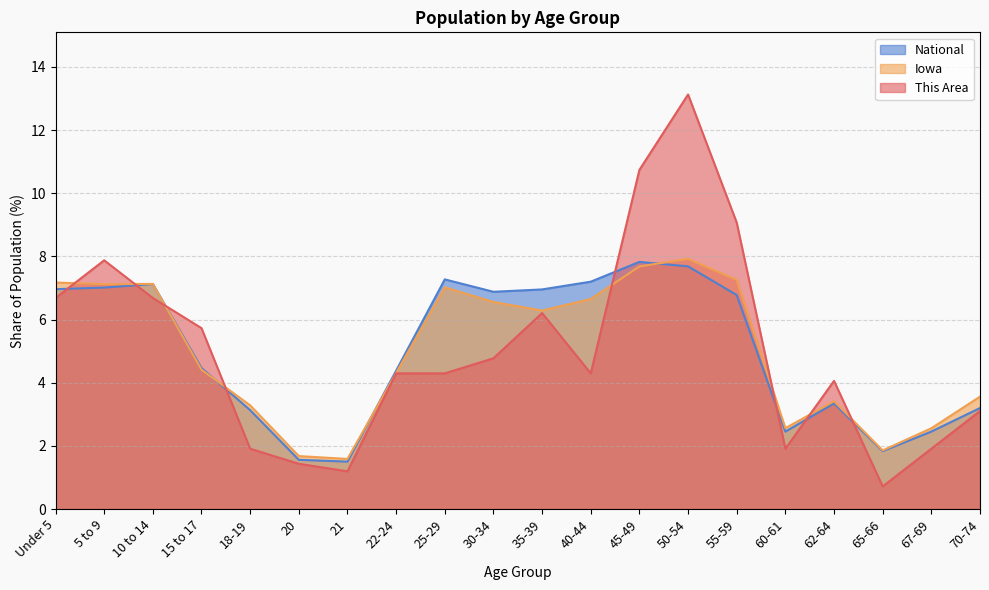

Where do This Area and National first cross each other?

Under 5 and 5 to 9